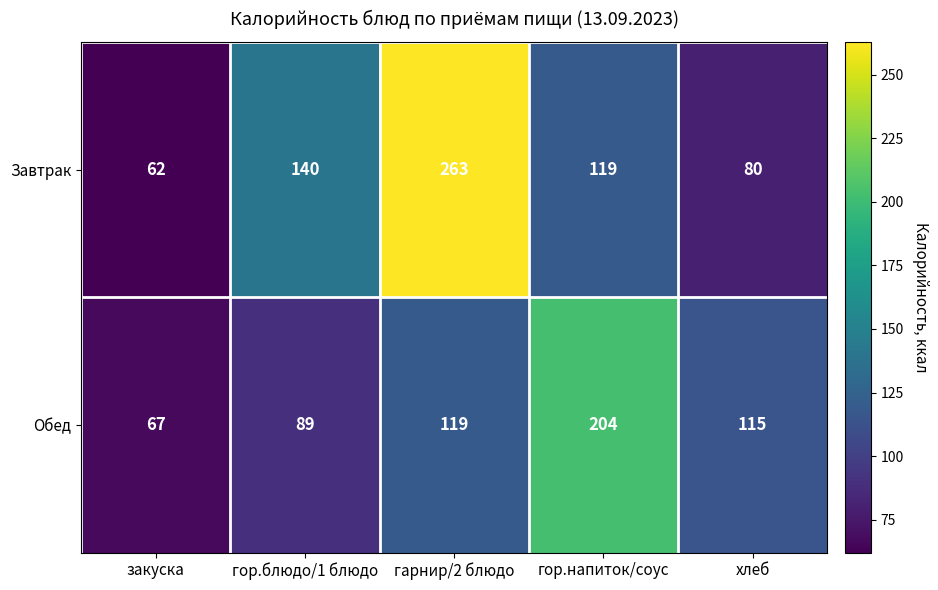

At which category does the chart reach its minimum across all series?

закуска